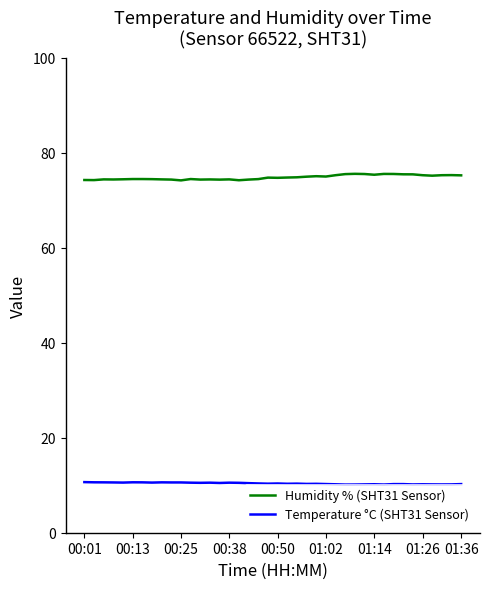

List the series in order of their peak value, lowest first.

Temperature °C (SHT31 Sensor), Humidity % (SHT31 Sensor)